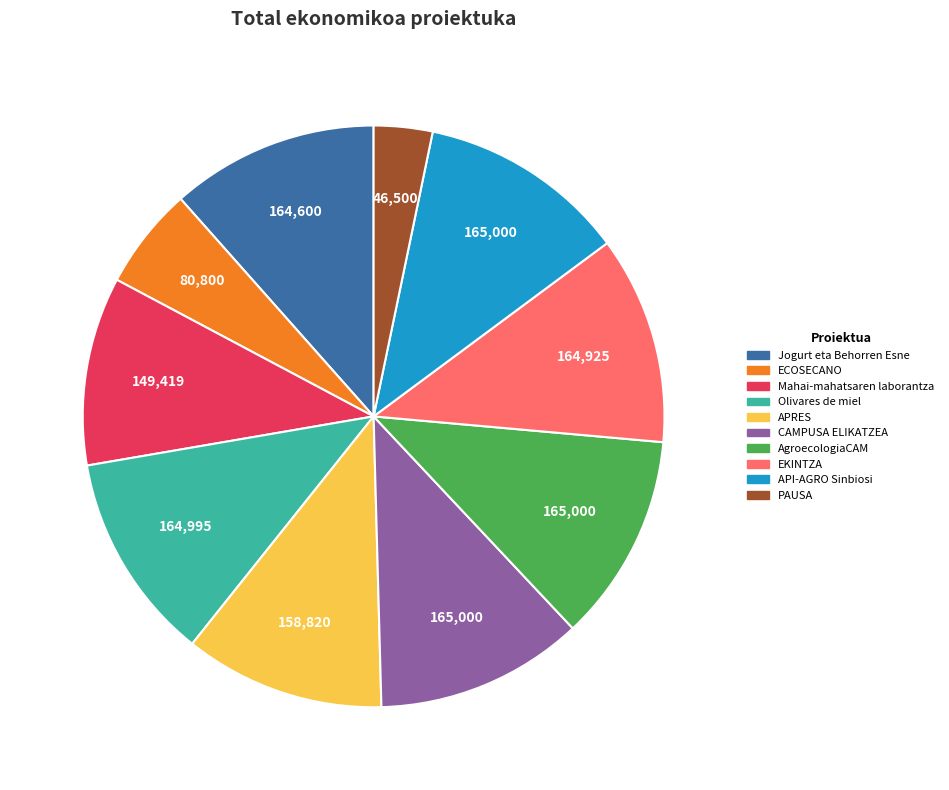

Is it true that CAMPUSA ELIKATZEA is 4% of the pie?

False